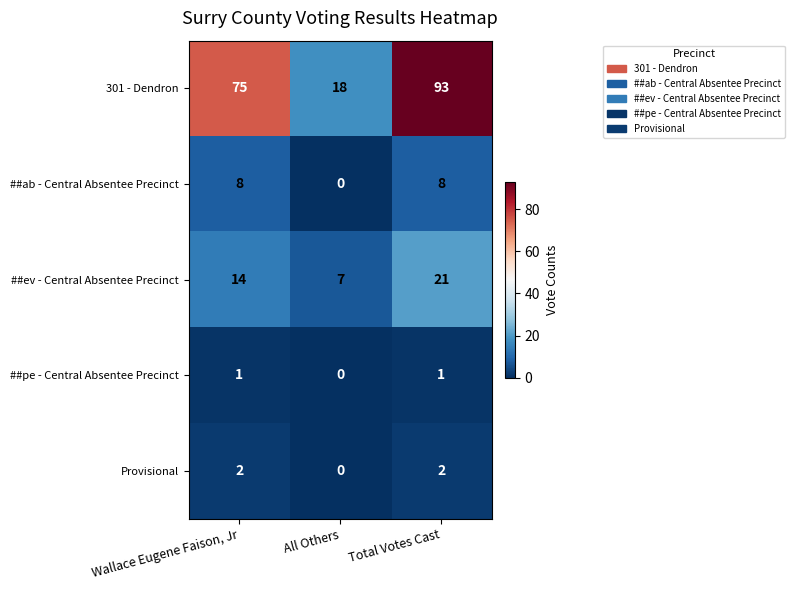

At how many categories does at least one series exceed 50?

2